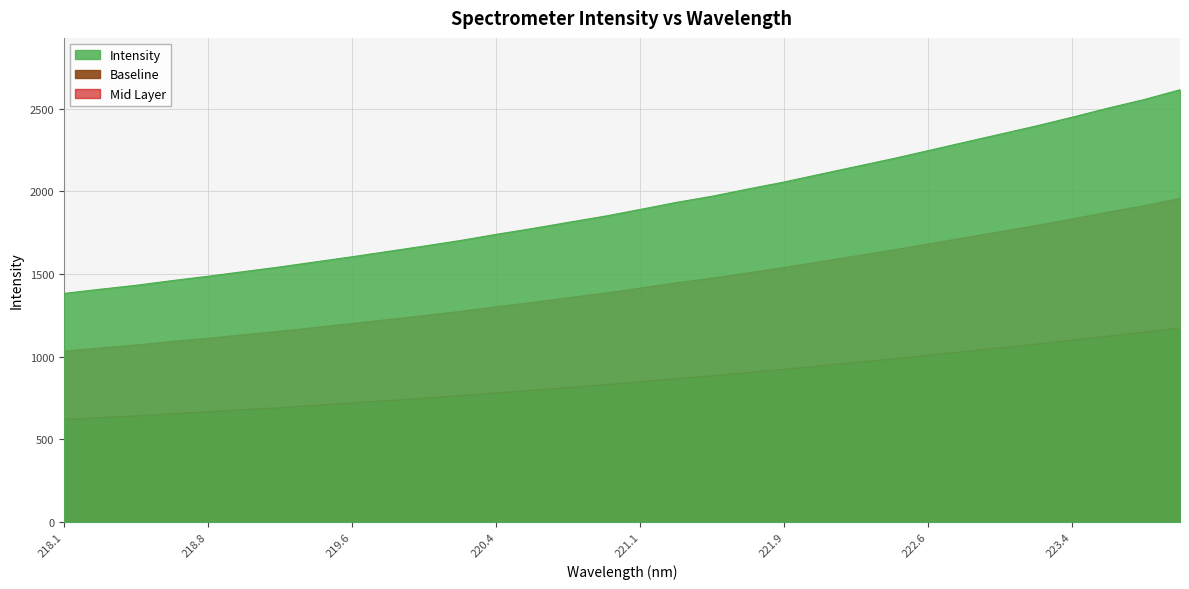

The chart shows a value of 2845.3 at 222.263. True or false?

False